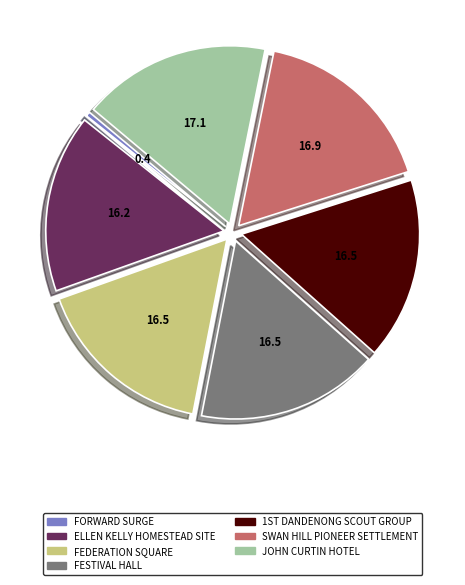

Approximately how many times larger is the value at SWAN HILL PIONEER SETTLEMENT compared to JOHN CURTIN HOTEL?

1.0